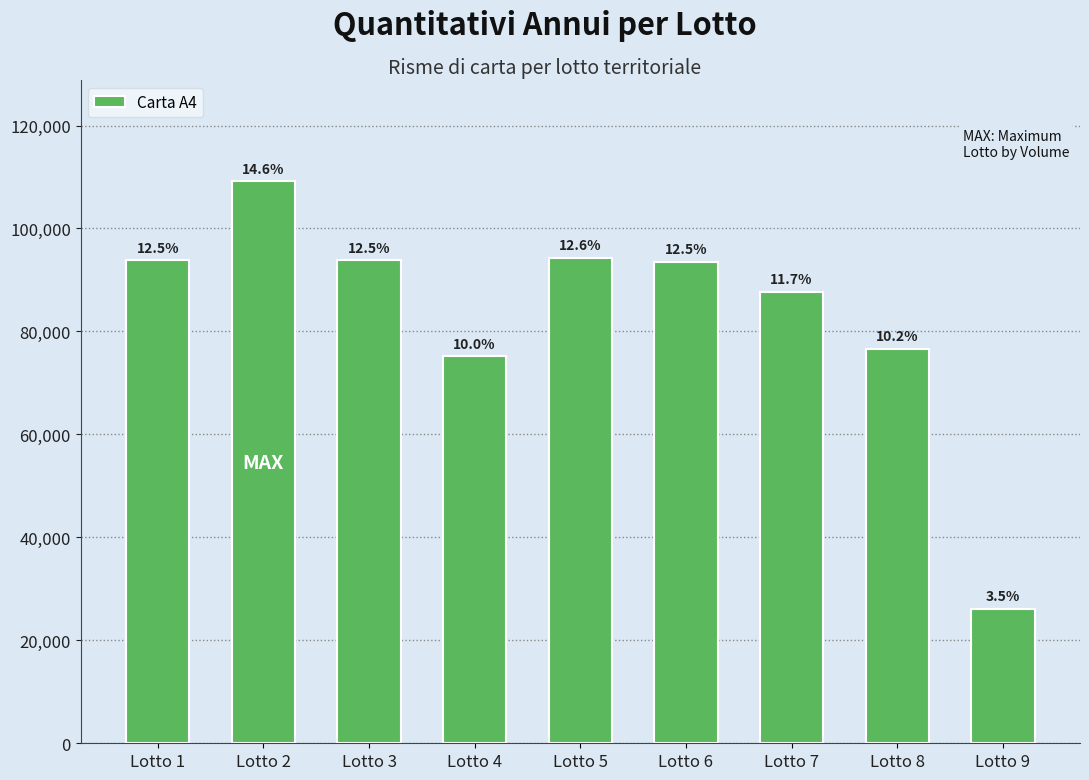

Are the bars grouped side by side (vs. stacked)?

No